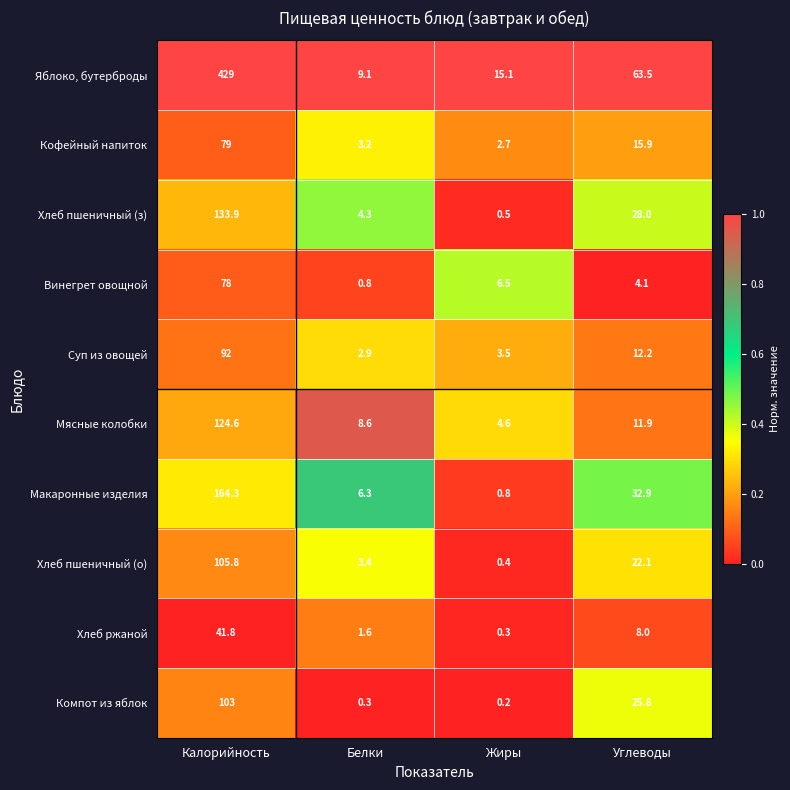

What is the sum of the Яблоко, бутерброды values at Жиры and Калорийность?

444.1